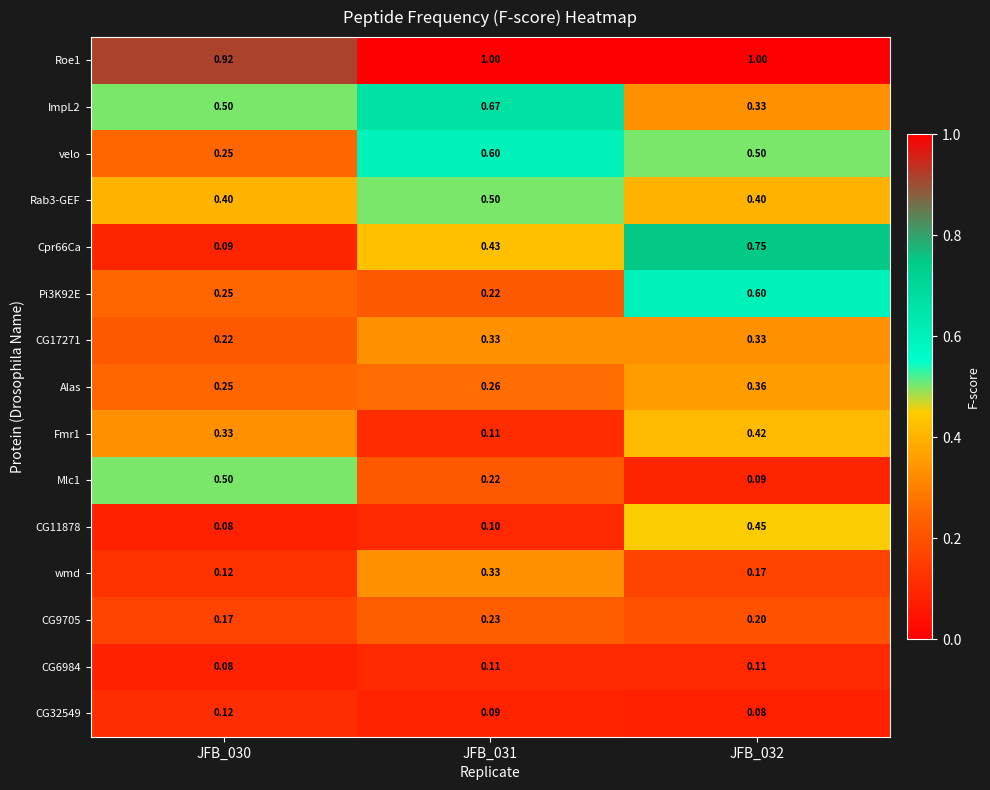

Between JFB_030 and JFB_031, which series saw the biggest shift?

velo